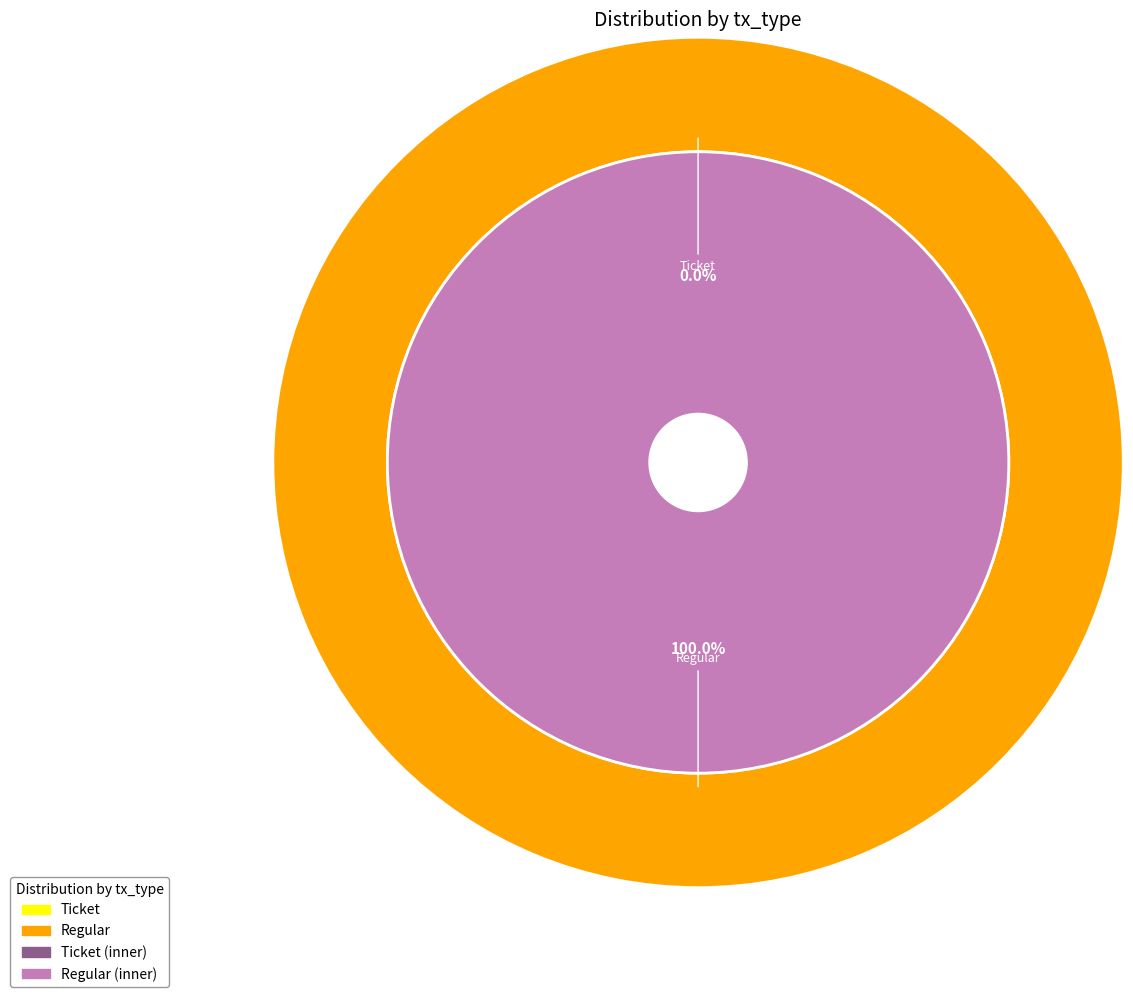

To the nearest percent, what is the difference between the largest and smallest slice percentages?

100%